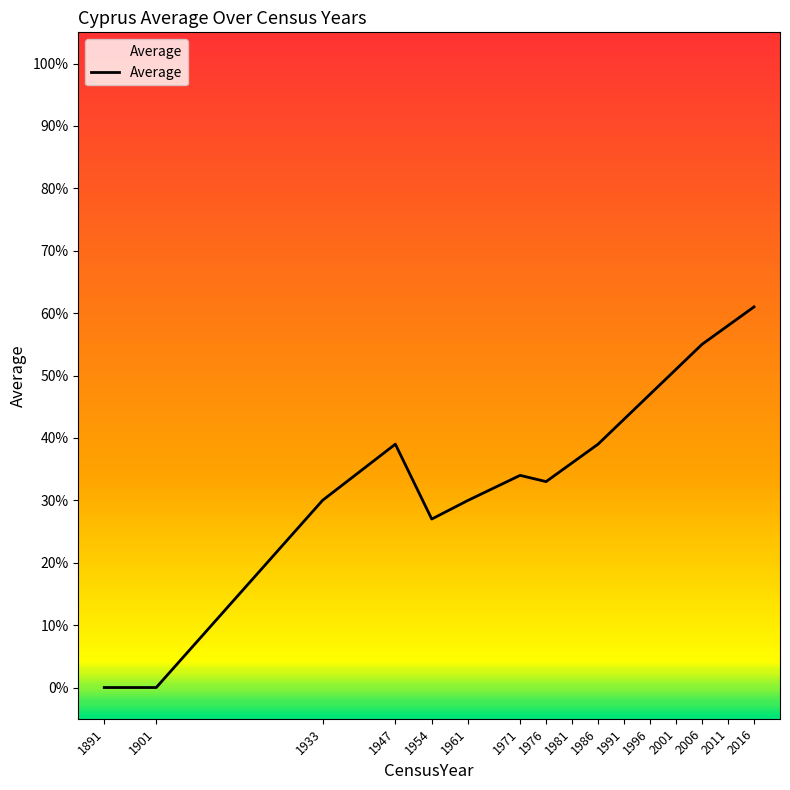

True or false: there are more than 1 points higher than both neighbors.

True